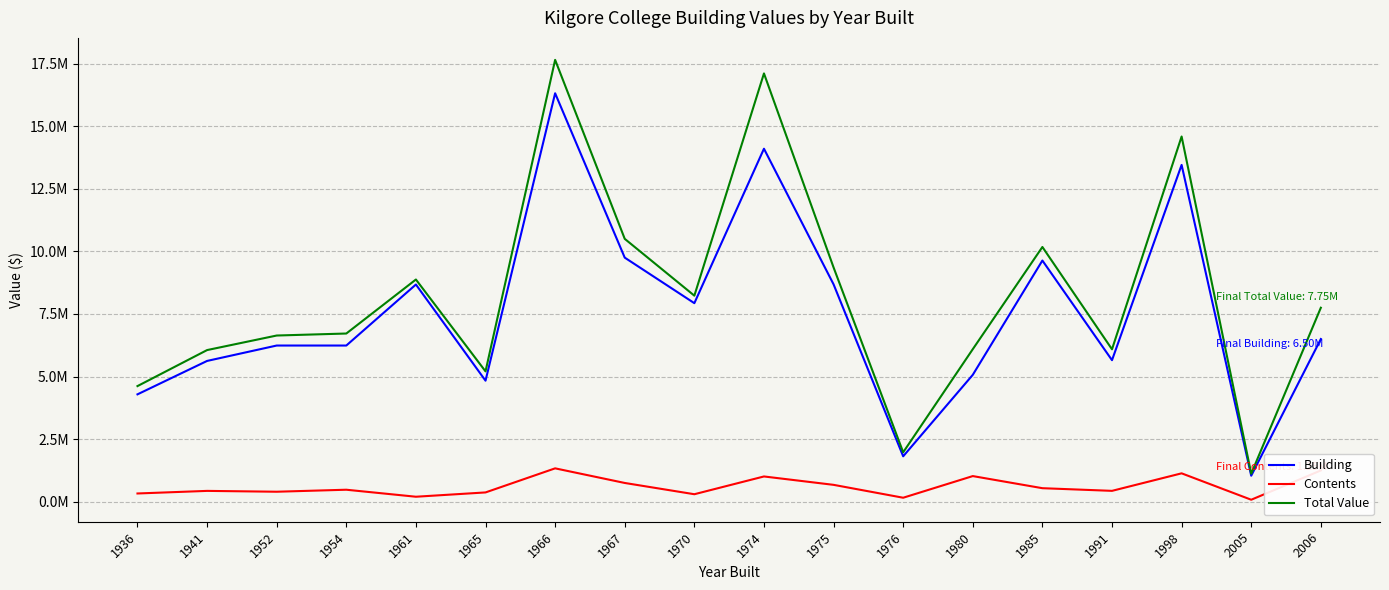

The Total Value series shows 6640000 at 1952. True or false?

True